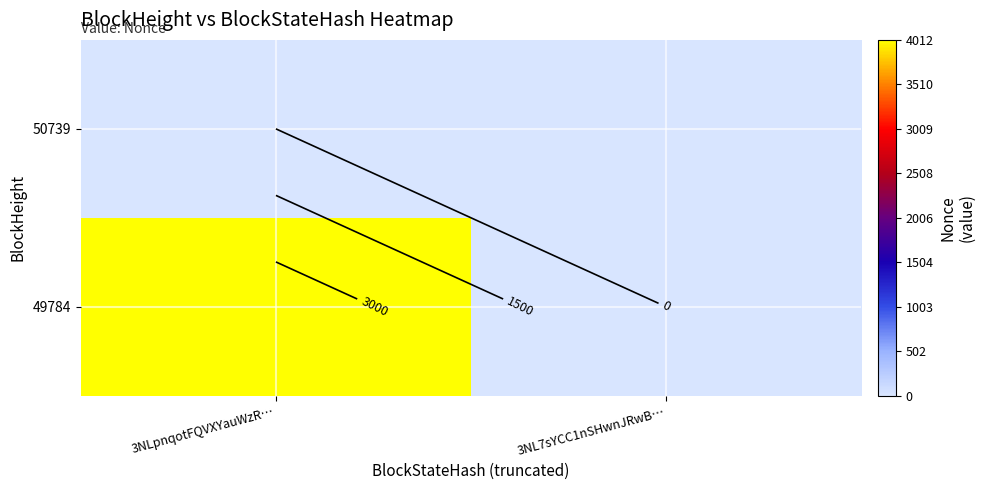

How many 49784 values are between 0 and 4012?

2